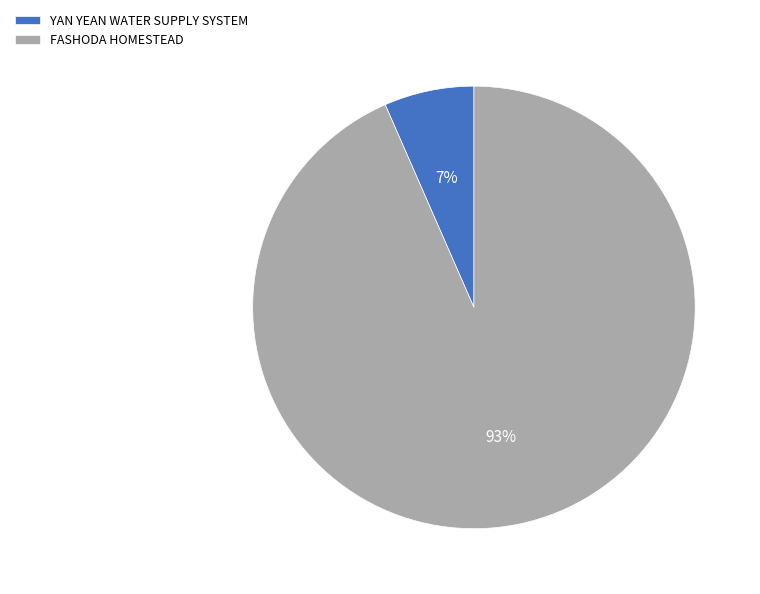

To the nearest percent, what is the combined percentage of YAN YEAN WATER SUPPLY SYSTEM and FASHODA HOMESTEAD?

100%